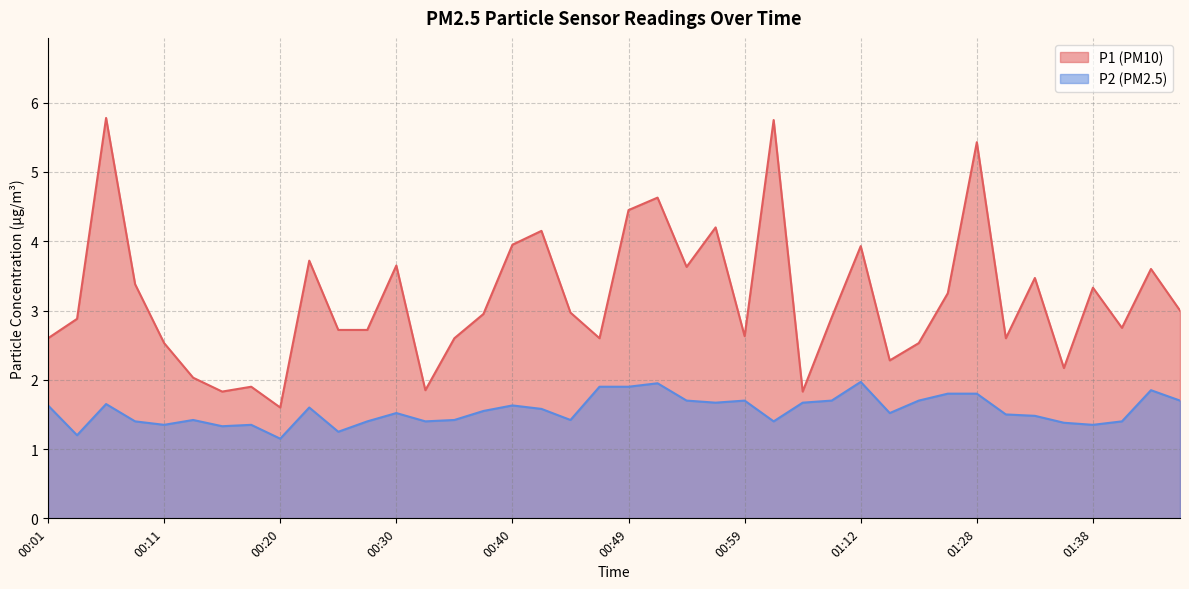

What are all the series names shown in the legend?

P1, P2